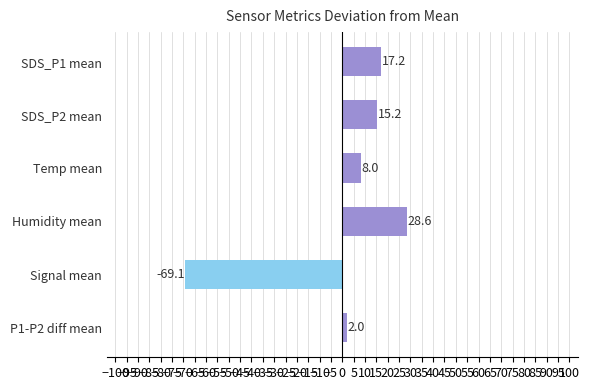

What is the greatest value displayed?

28.6